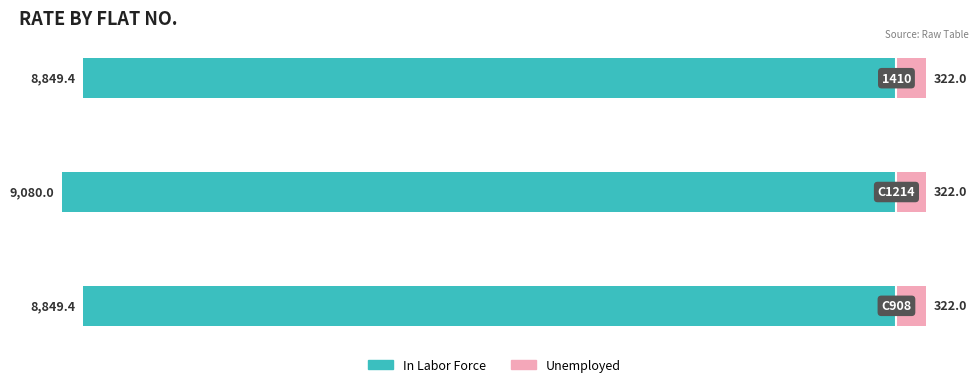

What is the value of the In Labor Force bar at the 1st from the left?

-8849.4